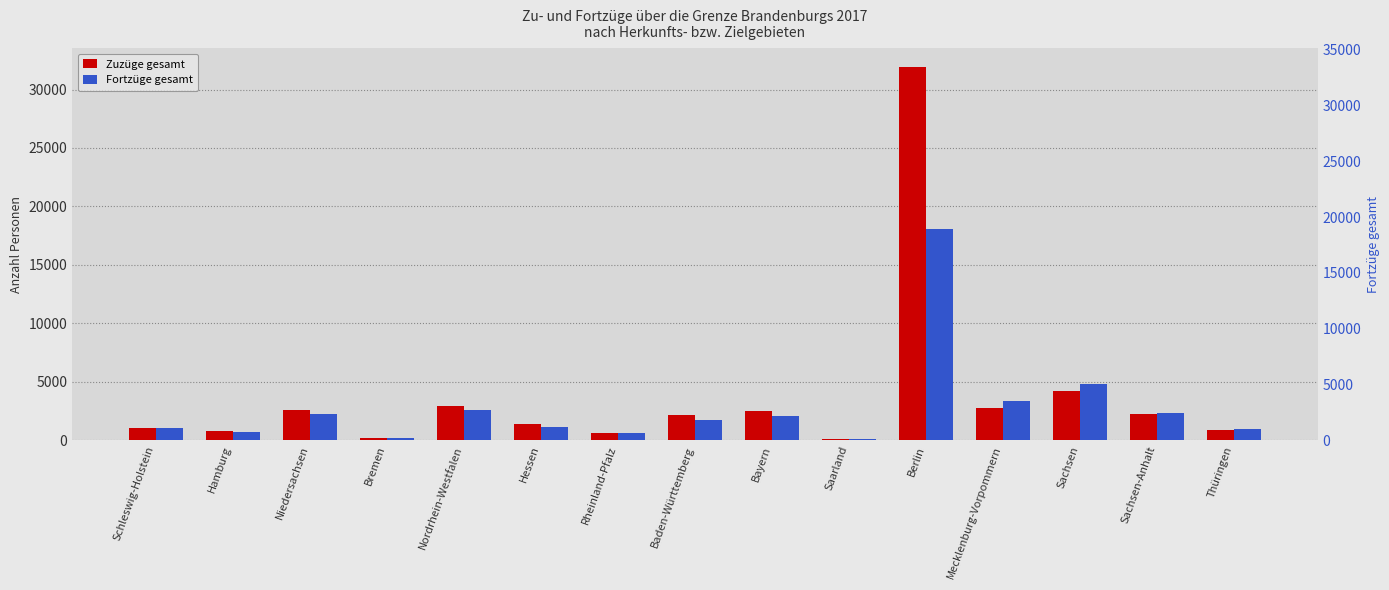

Is the value of Fortzüge gesamt at Sachsen-Anhalt greater than the value of Zuzüge gesamt at Baden-Württemberg?

Yes